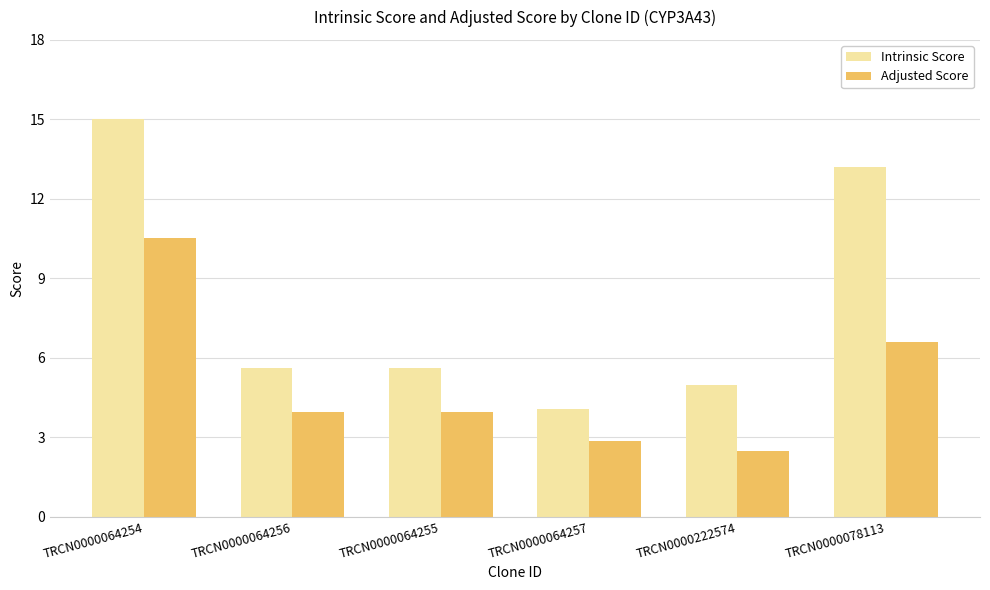

What is the smallest value displayed?

2.5